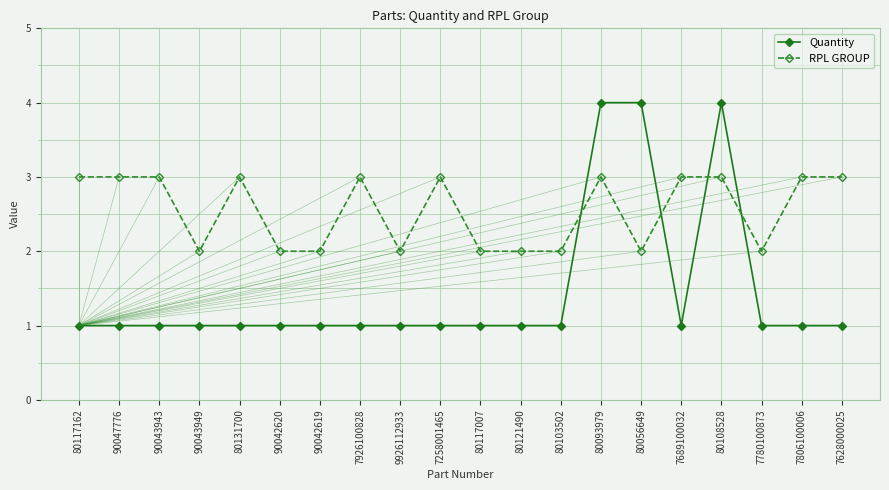

What is the greatest value displayed?

4